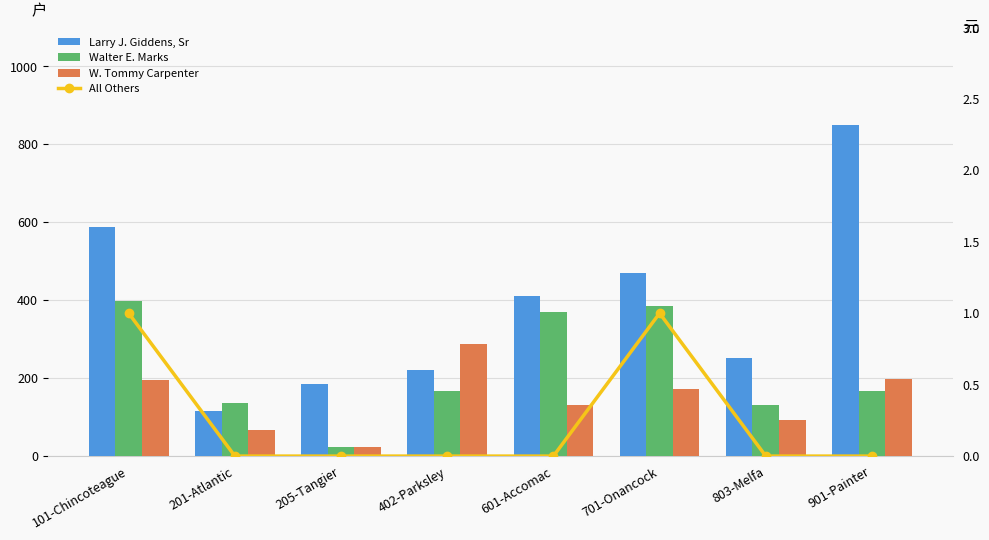

What is the value of the W. Tommy Carpenter bar at the 2nd from the left?

67